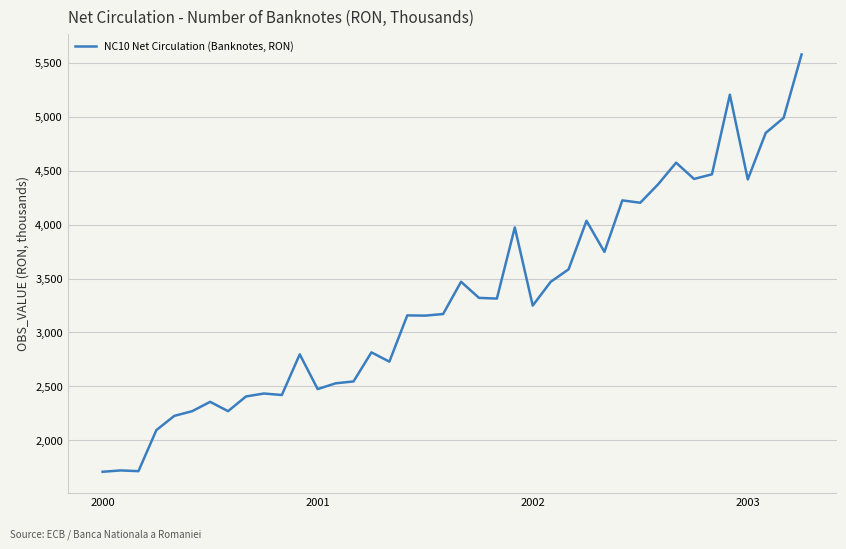

What is the smallest value displayed?

1708796.1